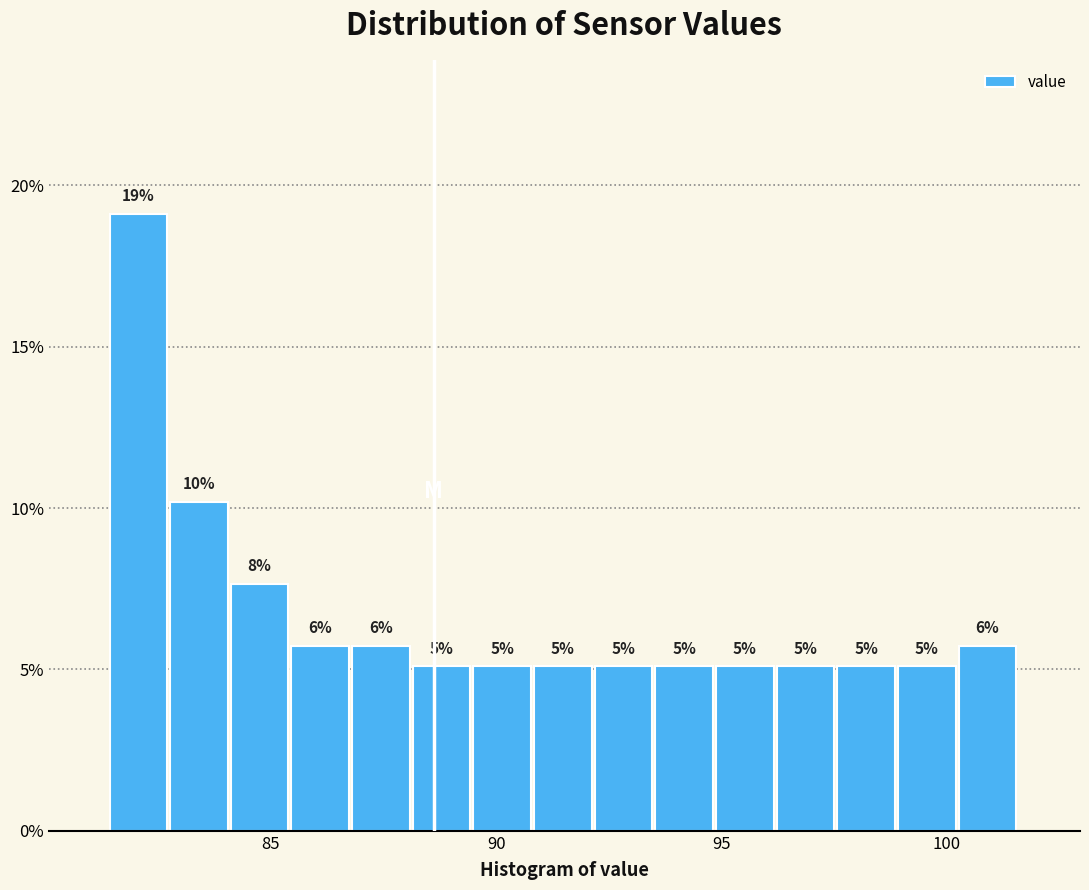

Read against the x-axis, roughly where is the centre of the tallest bar?

82.0